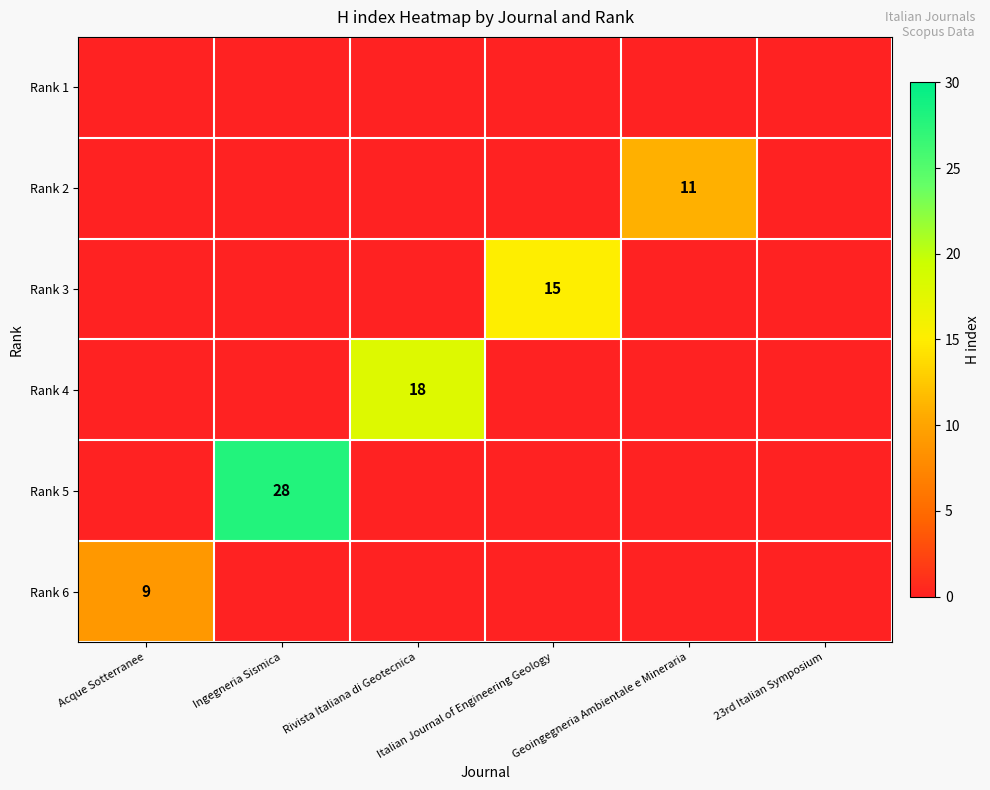

What is the difference between the highest and lowest values at Acque Sotterranee?

9